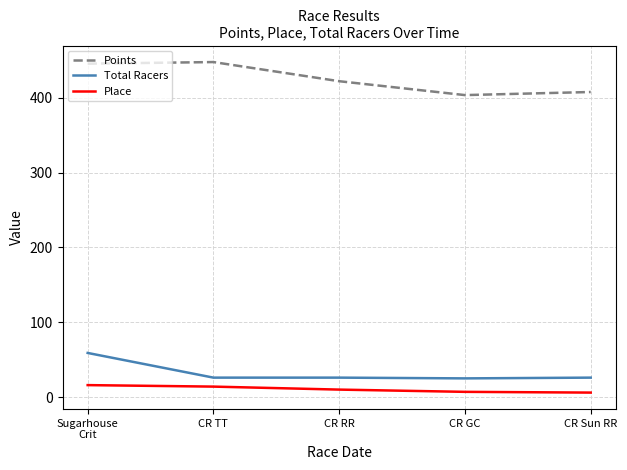

True or false: Place and Points cross at least once.

False